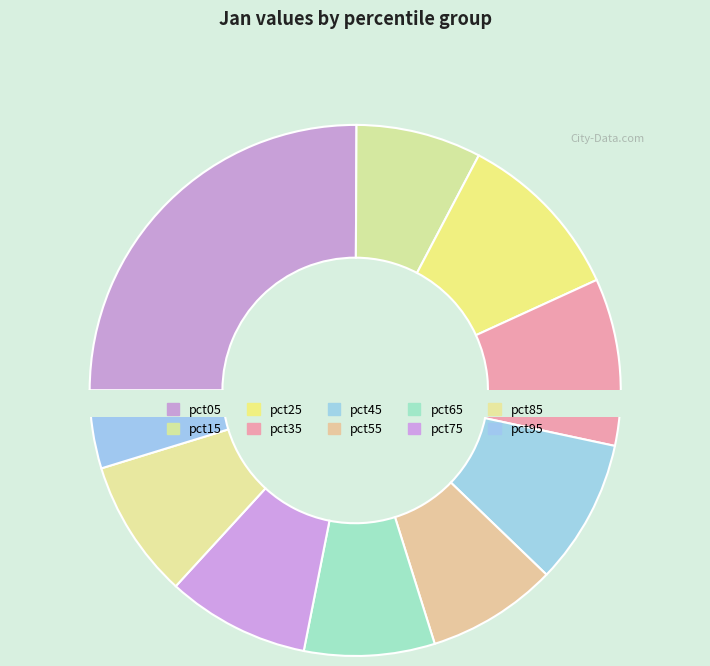

To the nearest percent, what is the combined percentage of pct45 and pct85?

17%